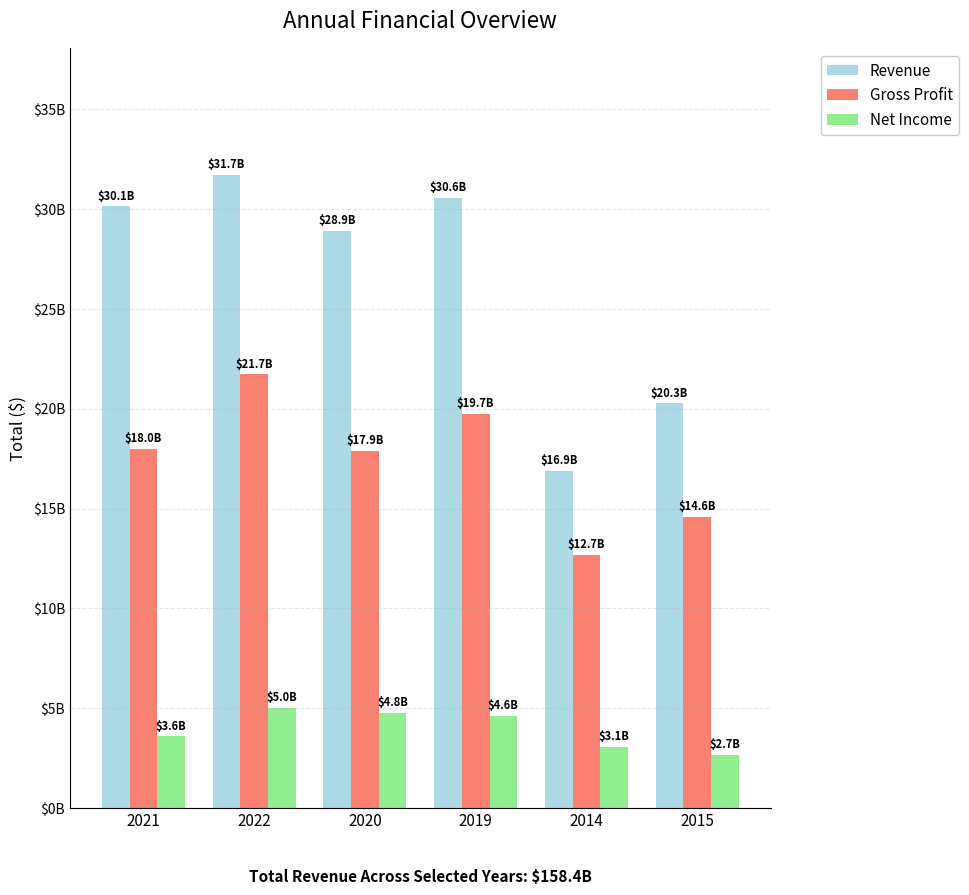

Rank the series at 2020 from highest to lowest value.

Revenue, Gross Profit, Net Income